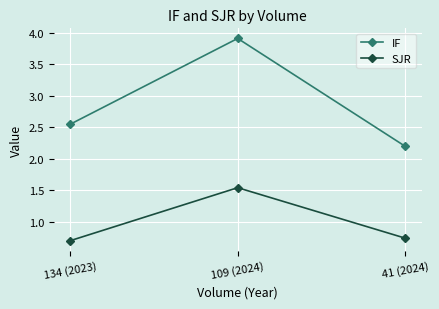

What value does the IF series have at 109 (2024)?

3.9